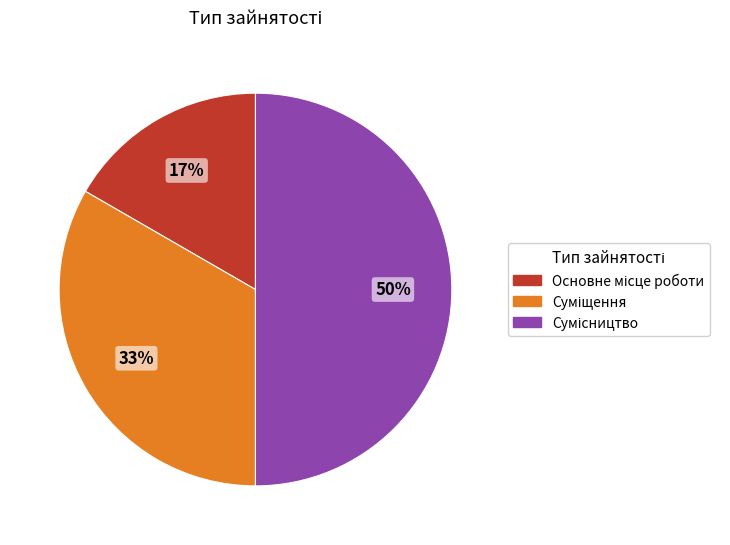

To the nearest percent, what is the difference between the largest and smallest slice percentages?

33%